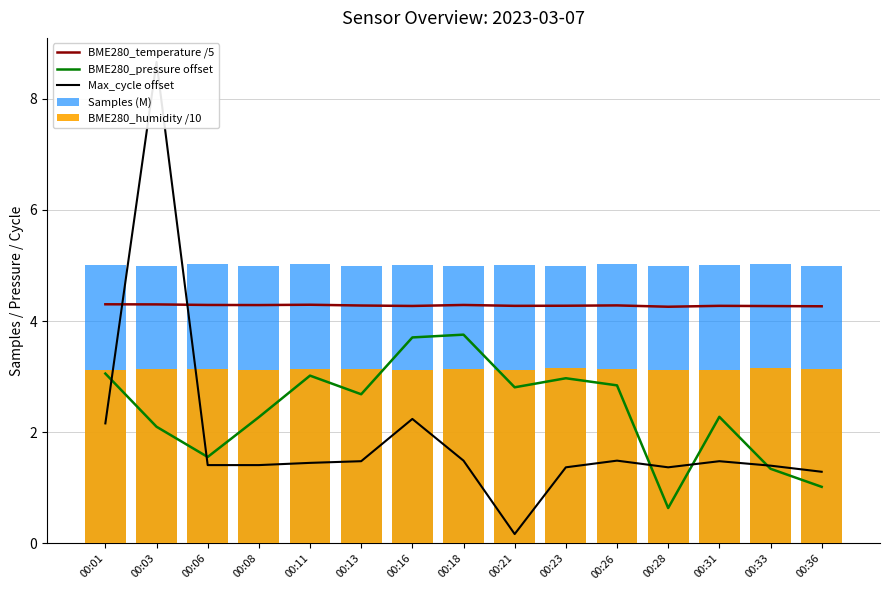

List the series in order of their peak value, lowest first.

BME280_humidity /10, BME280_pressure offset, BME280_temperature /5, Samples (M), Max_cycle offset